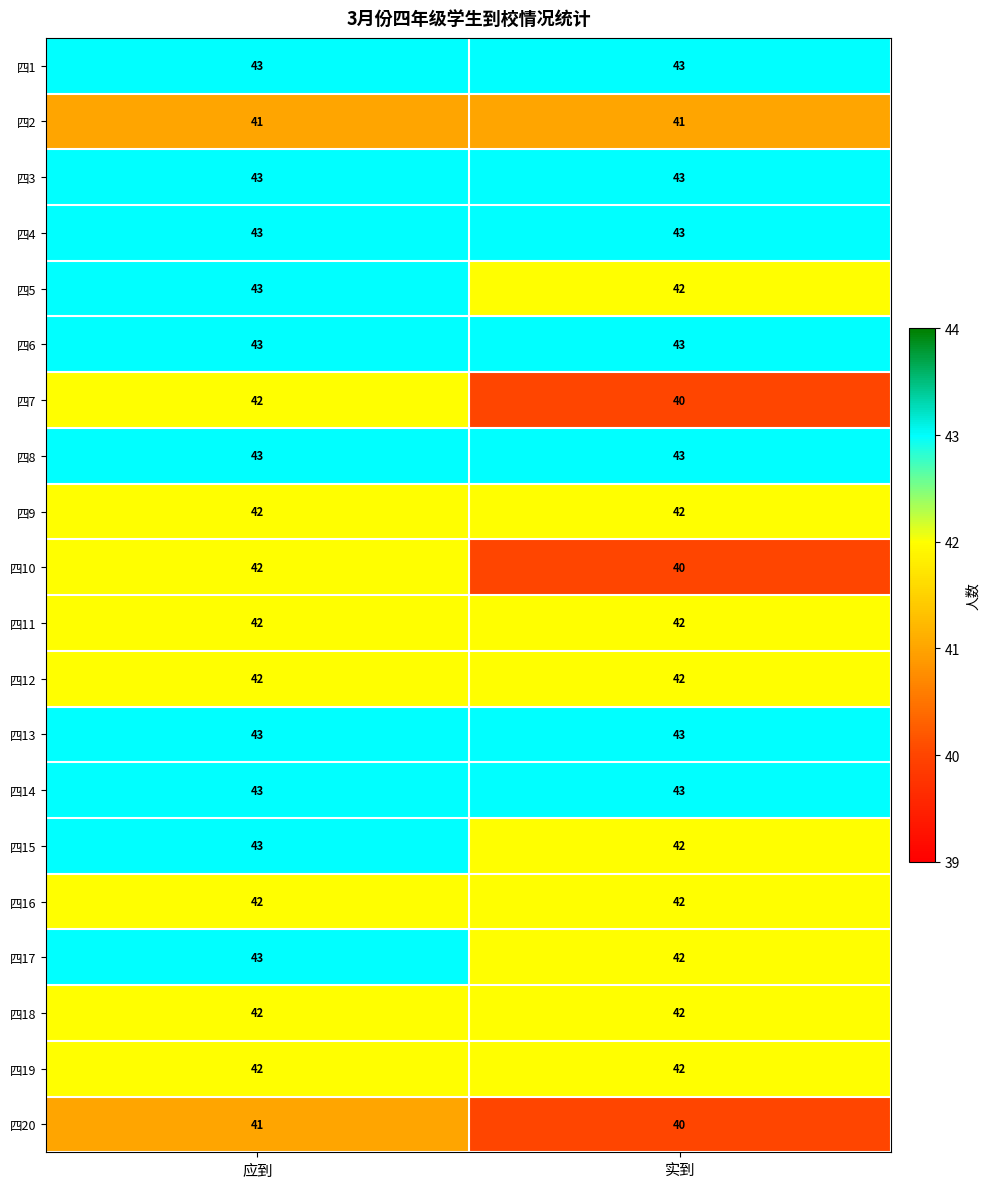

What is the difference between the highest and lowest values at 应到?

2